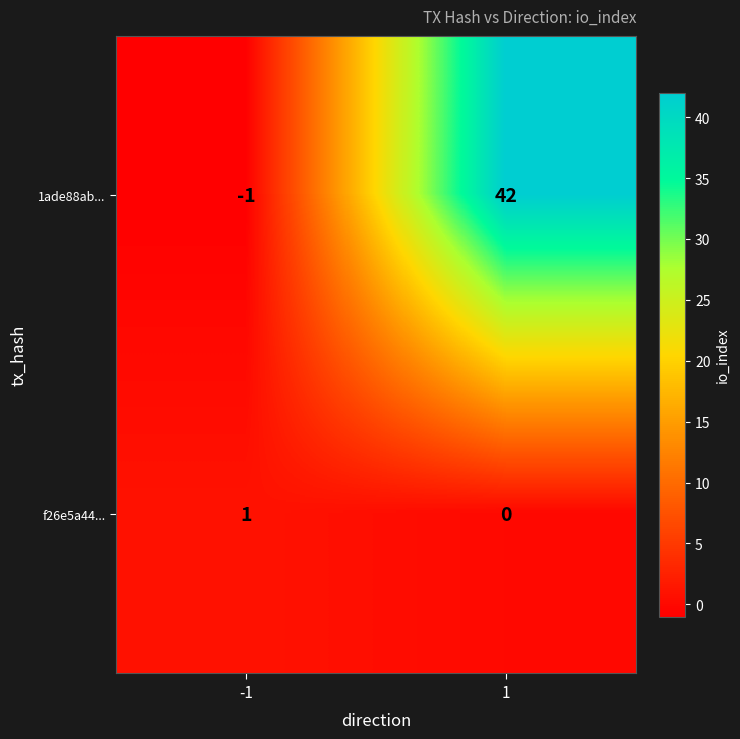

What is the difference between the 1ade88ab... values at -1 and 1?

43